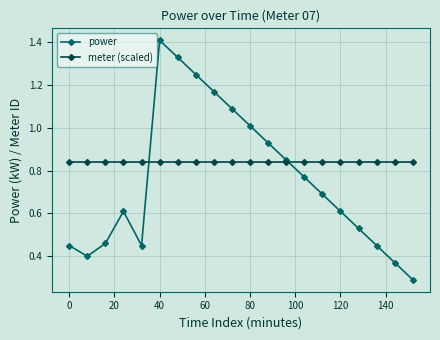

What is the smallest value displayed?

0.3